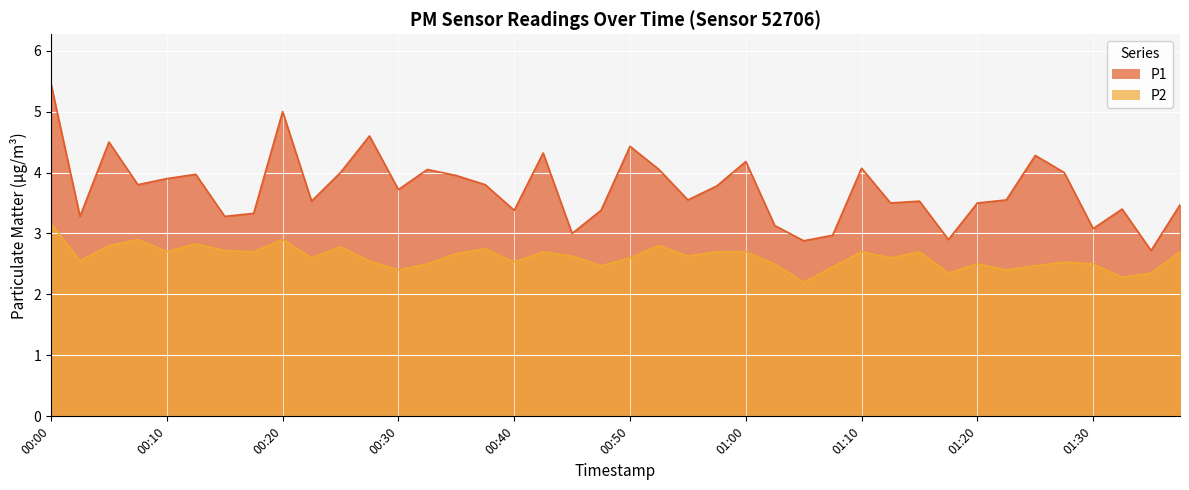

What is the difference between the maximum and second lowest values in the P2 series?

0.9